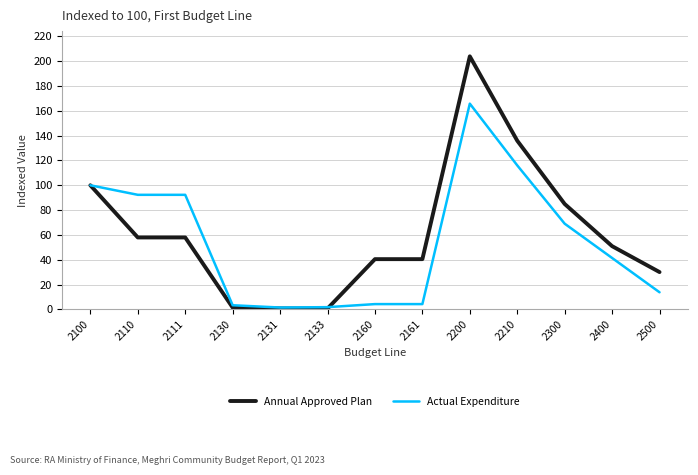

List the series in order of their peak value, lowest first.

Actual Expenditure, Annual Approved Plan